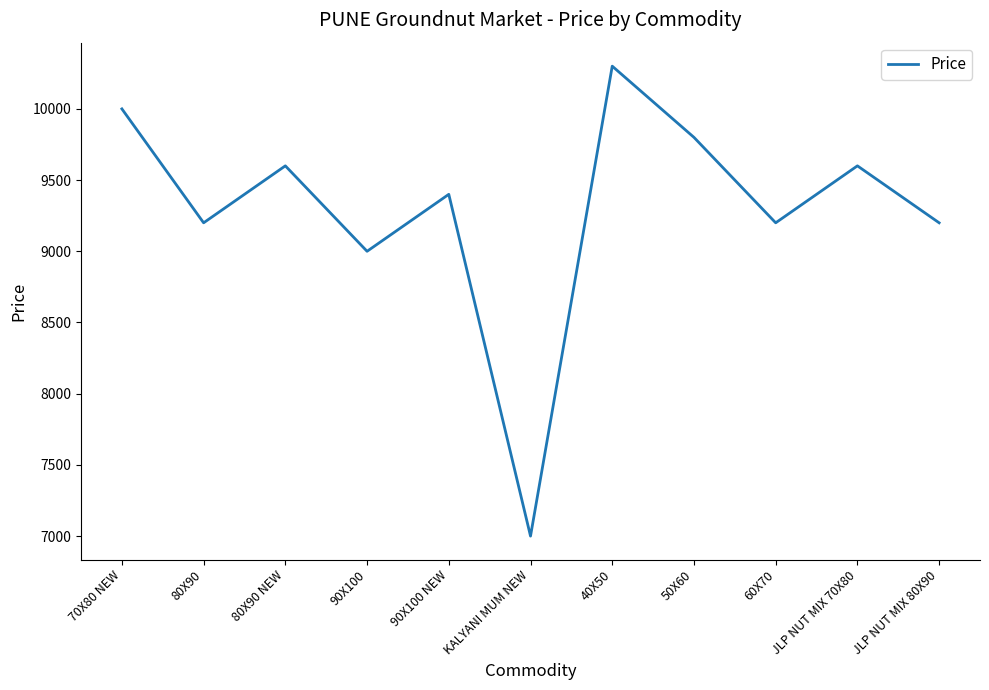

The chart shows a value of 3397 at 60X70. True or false?

False